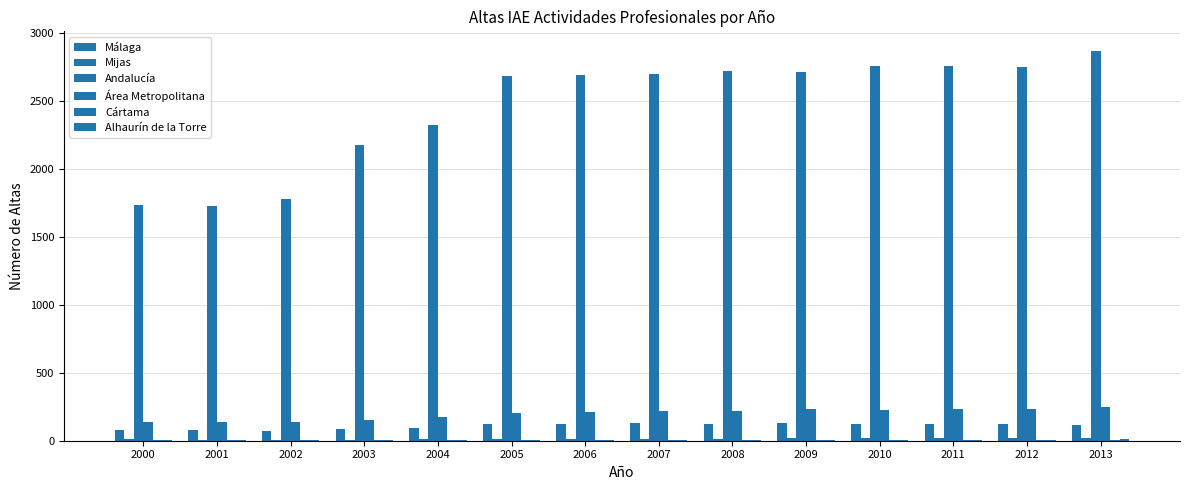

Reading left to right, transcribe all the data shown in this chart.

Málaga: 2000=76	2001=77	2002=68	2003=85	2004=90	2005=122	2006=124	2007=128	2008=125	2009=129	2010=120	2011=121	2012=125	2013=116
Mijas: 2000=10	2001=8	2002=8	2003=8	2004=11	2005=11	2006=13	2007=14	2008=13	2009=18	2010=18	2011=21	2012=18	2013=22
Andalucía: 2000=1739	2001=1729	2002=1782	2003=2175	2004=2322	2005=2683	2006=2696	2007=2704	2008=2719	2009=2714	2010=2757	2011=2757	2012=2752	2013=2871
Área Metropolitana: 2000=138	2001=135	2002=135	2003=156	2004=174	2005=207	2006=211	2007=217	2008=219	2009=234	2010=228	2011=232	2012=232	2013=248
Cártama: 2000=4	2001=3	2002=4	2003=4	2004=4	2005=5	2006=3	2007=3	2008=4	2009=3	2010=4	2011=3	2012=4	2013=3
Alhaurín de la Torre: 2000=3	2001=3	2002=4	2003=4	2004=6	2005=6	2006=6	2007=6	2008=5	2009=7	2010=7	2011=8	2012=5	2013=13